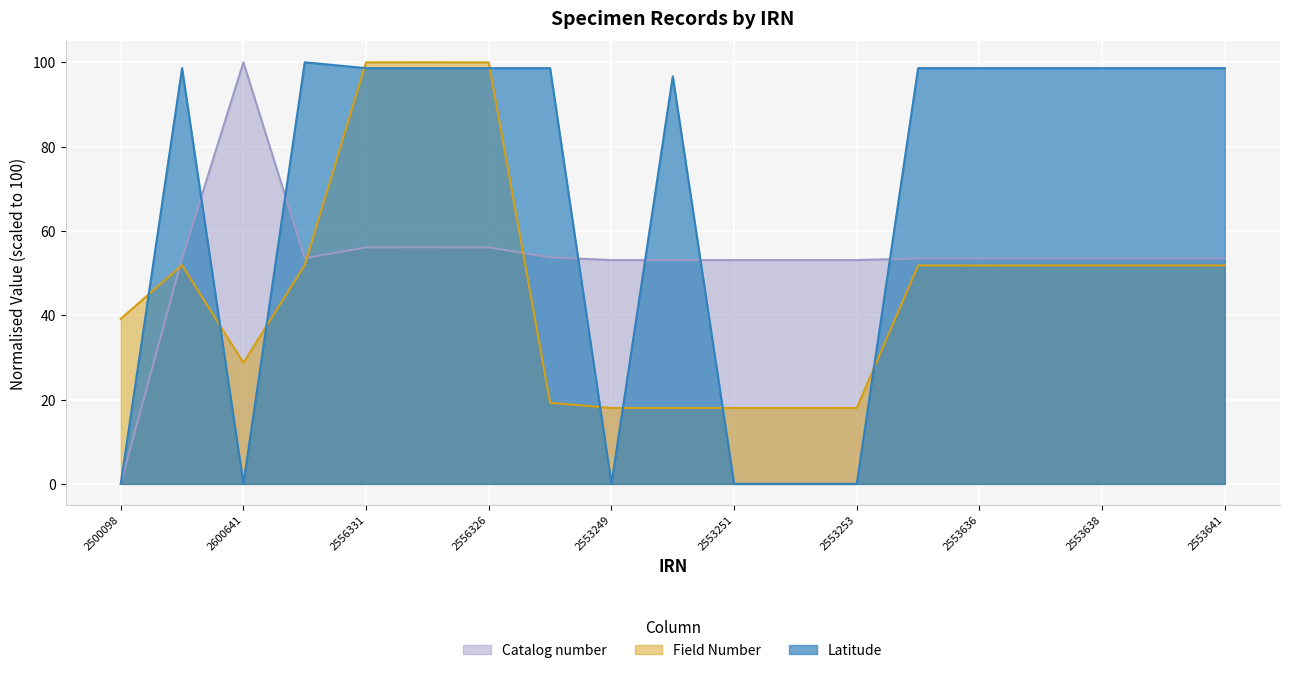

The value of Latitude at 2553638 is 153.8. True or false?

False